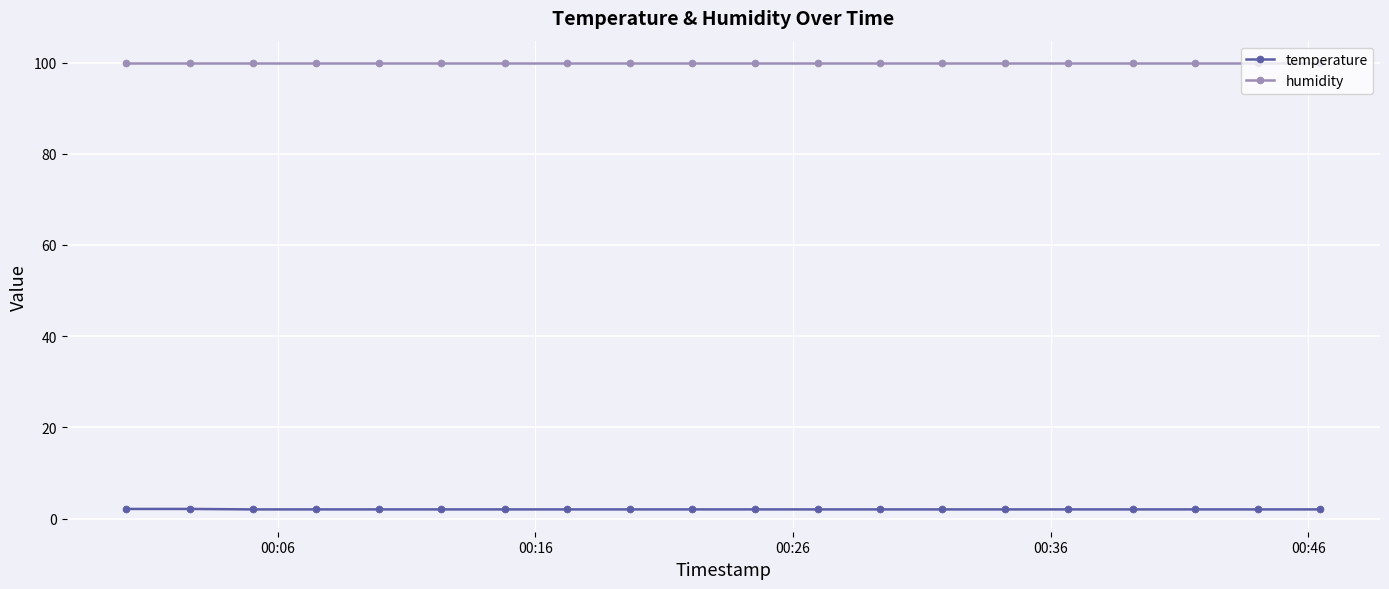

True or false: temperature and humidity cross at least once.

False